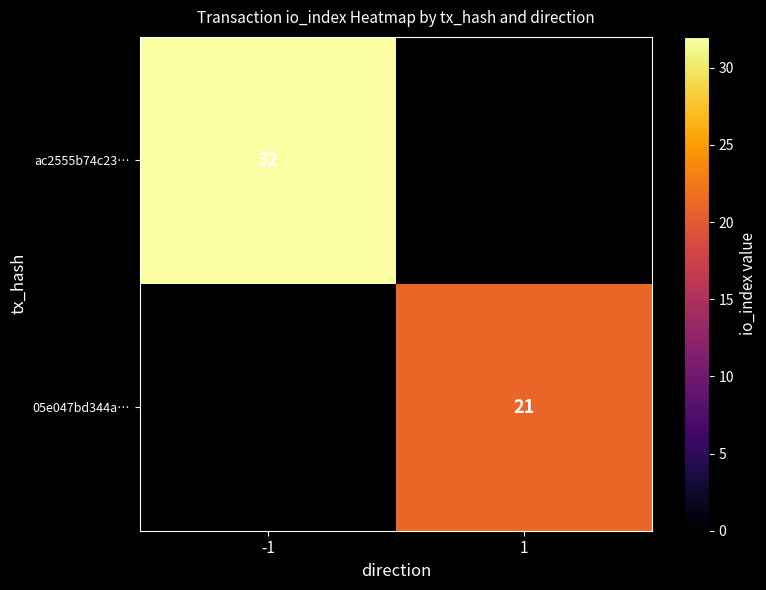

Is it true that ac2555b74c23… equals 32 at -1?

True